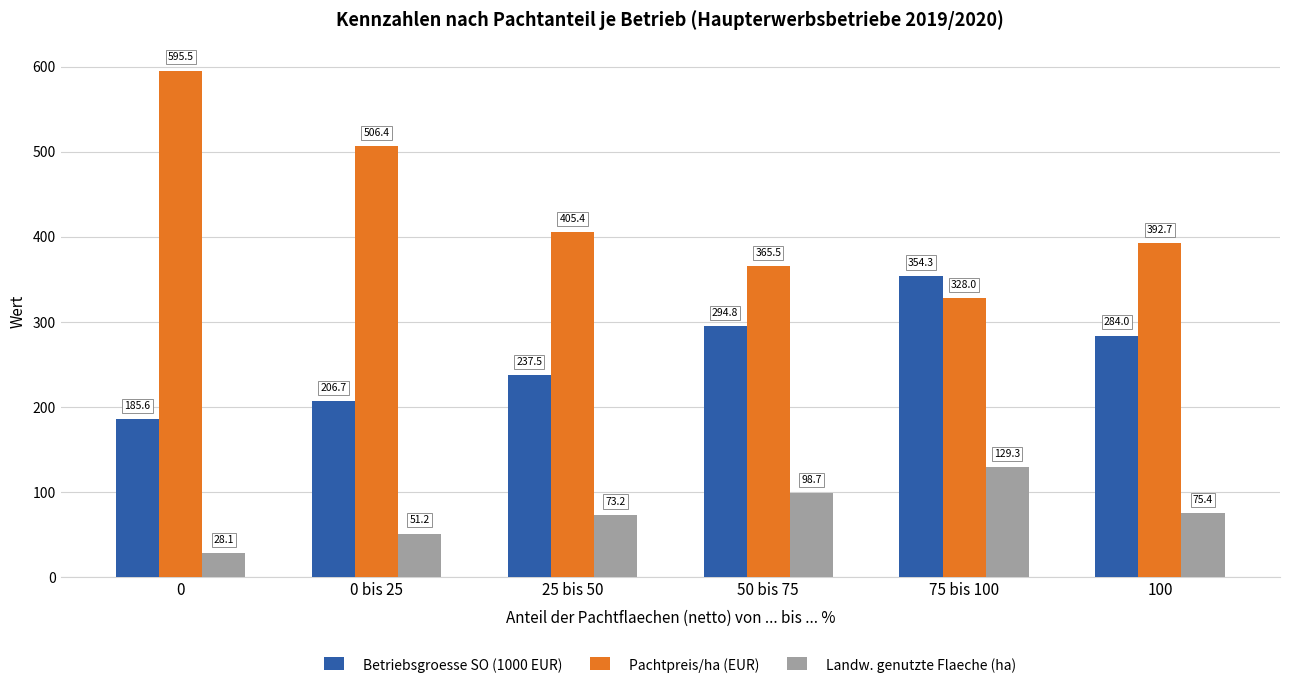

The Landw. genutzte Flaeche (ha) series shows 213.6 at 75 bis 100. True or false?

False